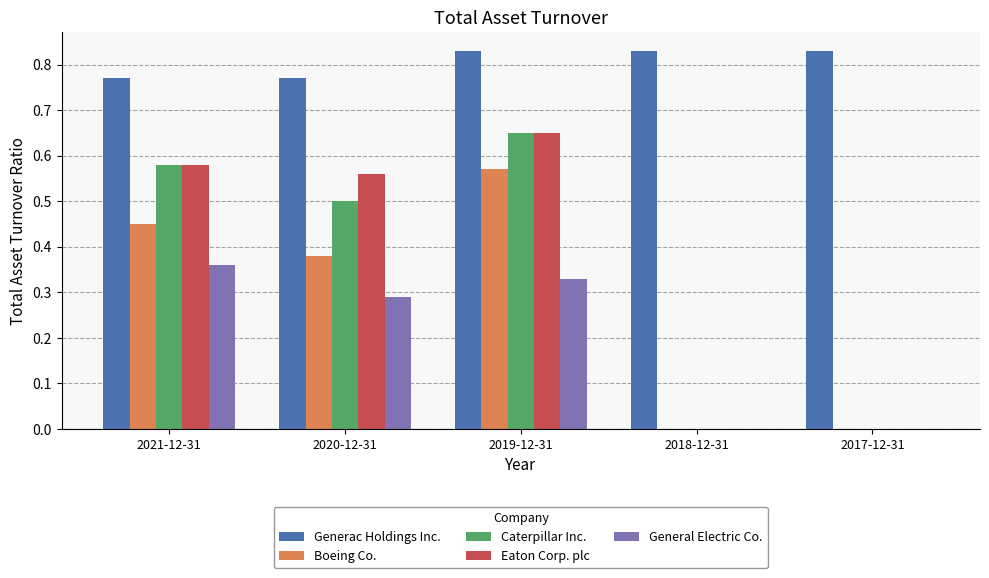

Which category has the highest value in the General Electric Co. series?

2021-12-31